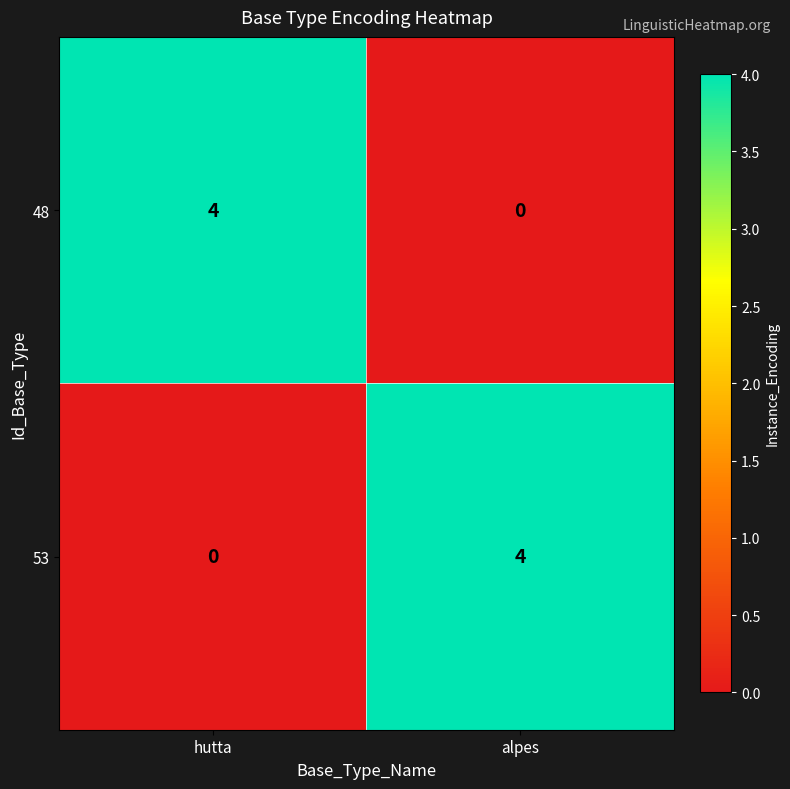

What is the sum of all 48 values?

4